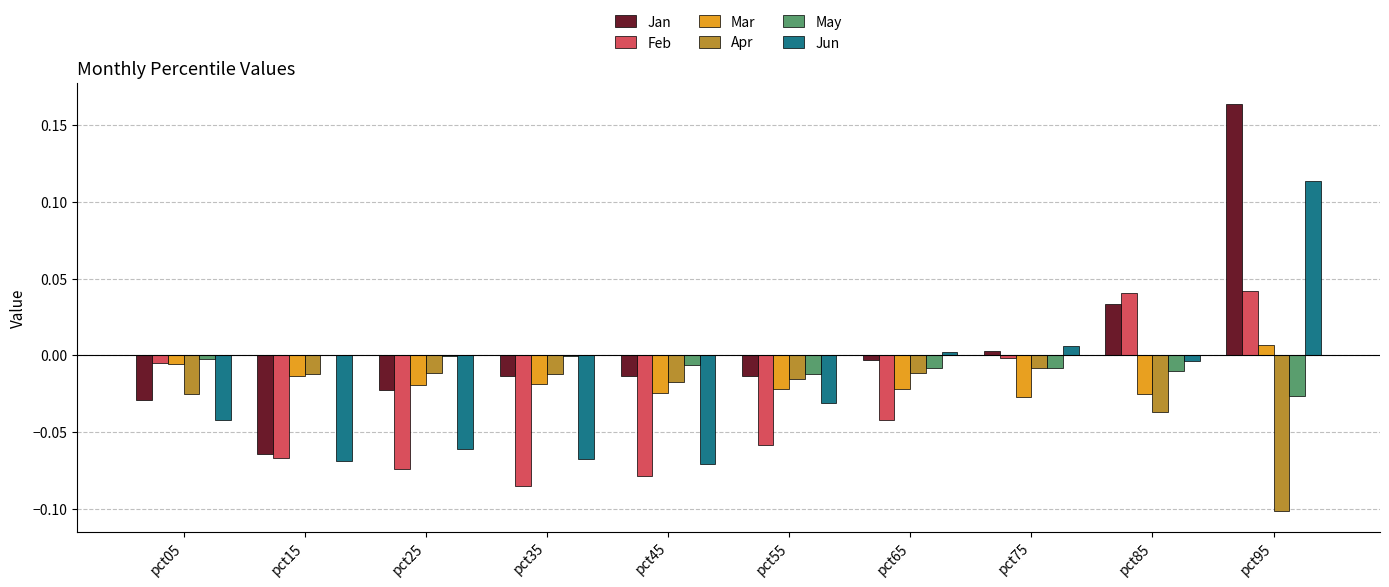

At which category is the sum across all series the highest?

pct95